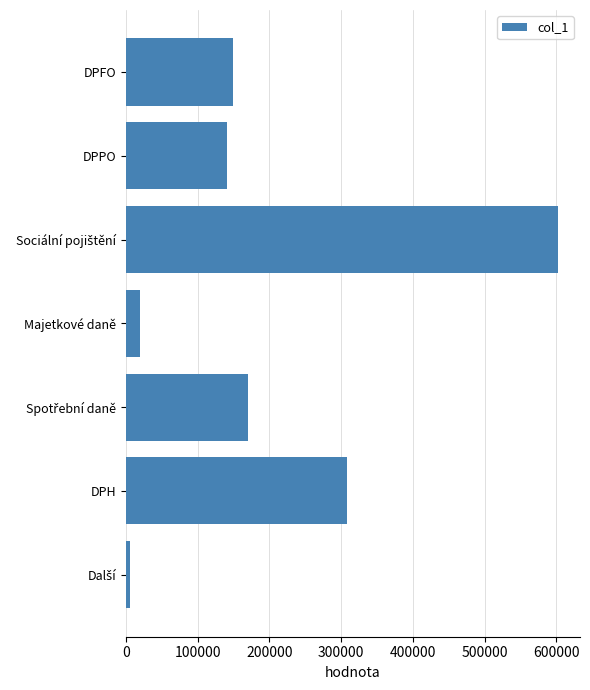

Count the number of data series in this chart.

1